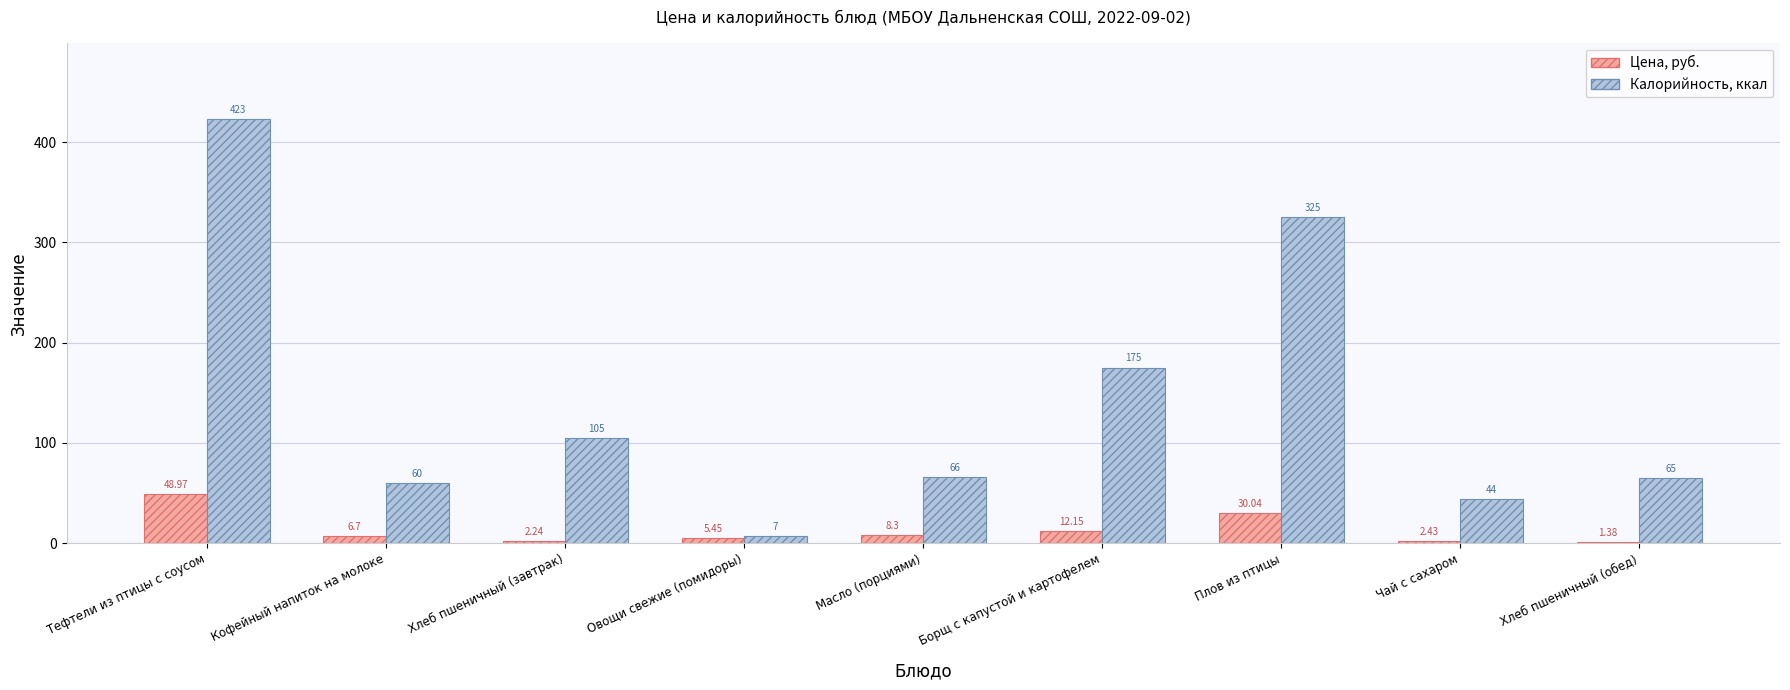

Which category has the highest value across all series?

Тефтели из птицы с соусом